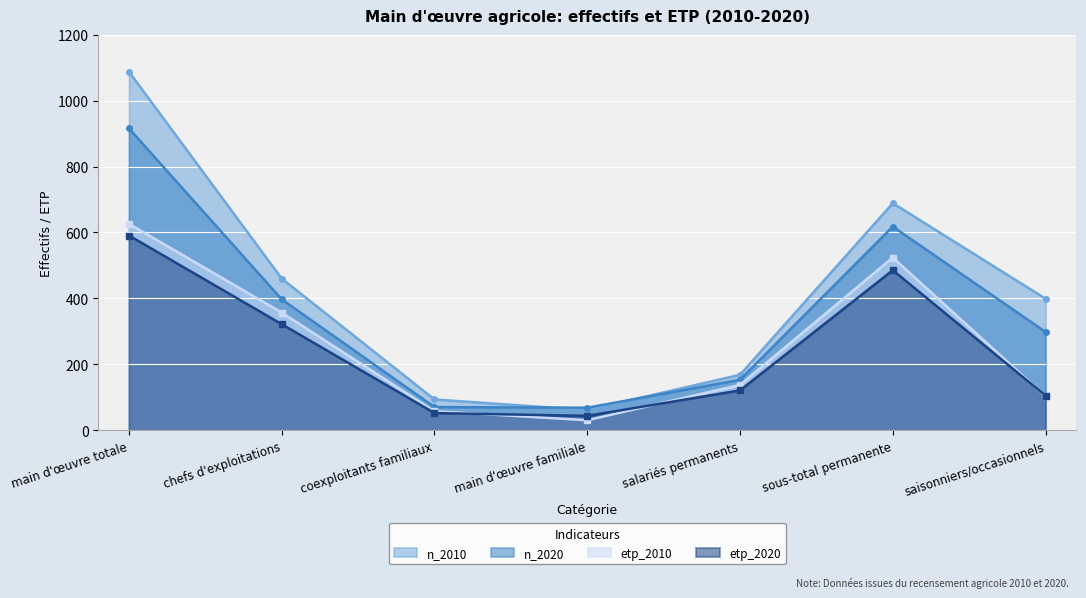

Between main d'œuvre totale and sous-total permanente, which is larger?

main d'œuvre totale